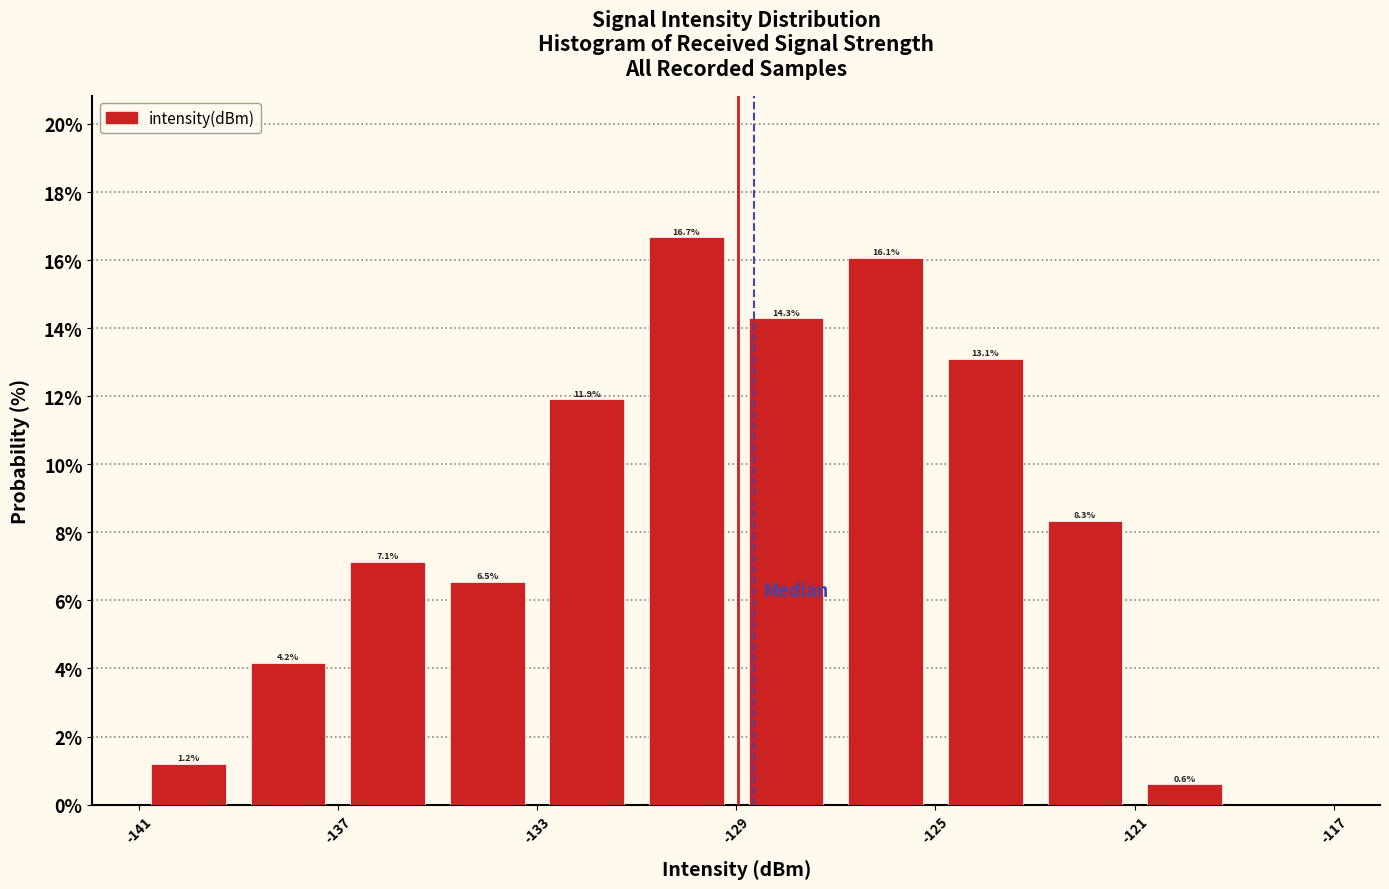

Over which range of the x-axis is the bar tallest?

-131 to -129